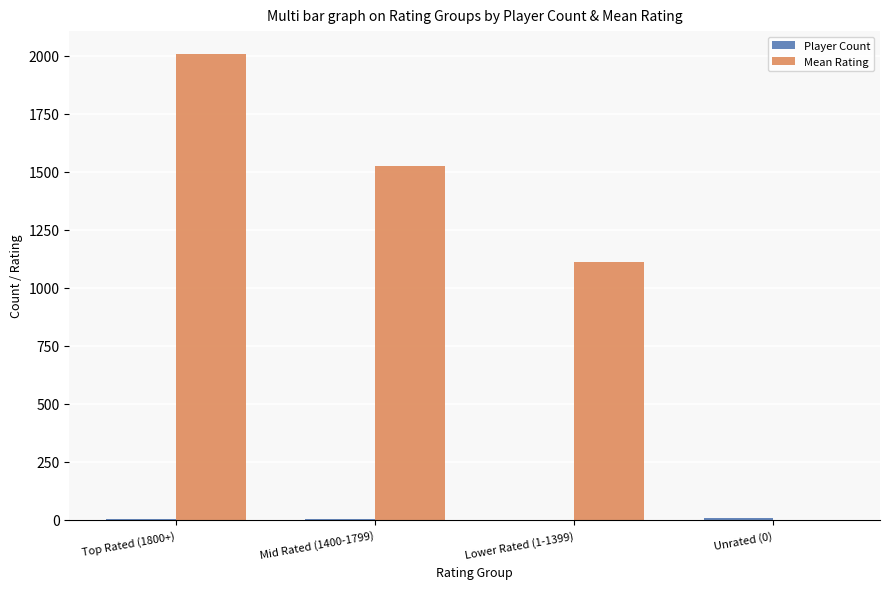

Which series has the largest total across all categories?

Mean Rating